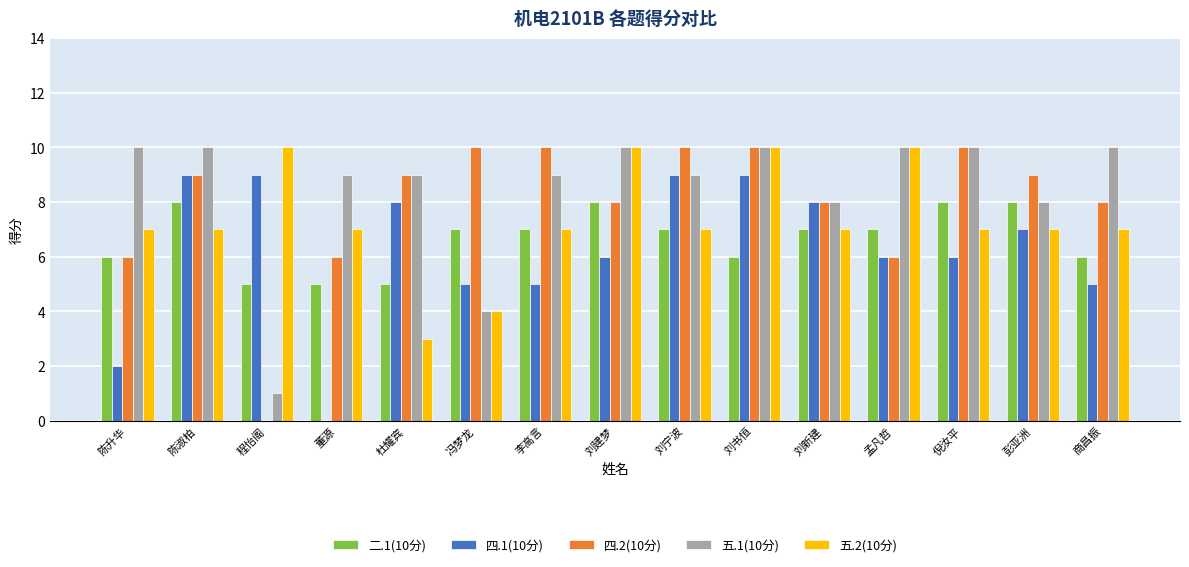

What is the spread (max minus min) of values at 陈升华?

8